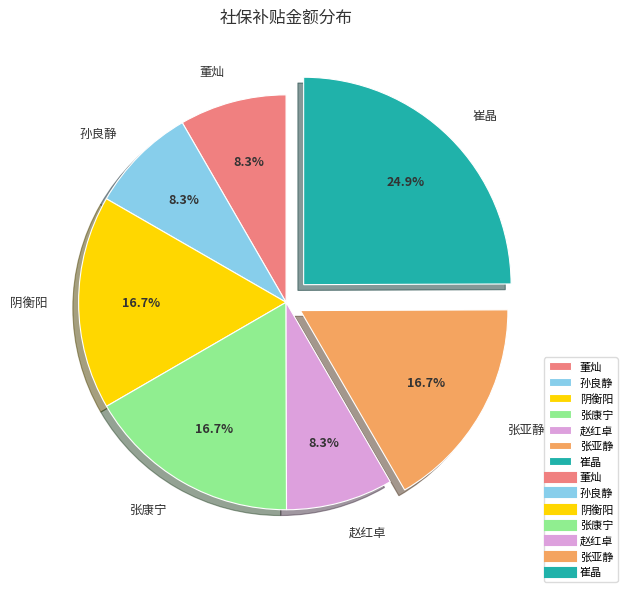

Combined, do 张康宁 and 张亚静 account for over 50%?

No